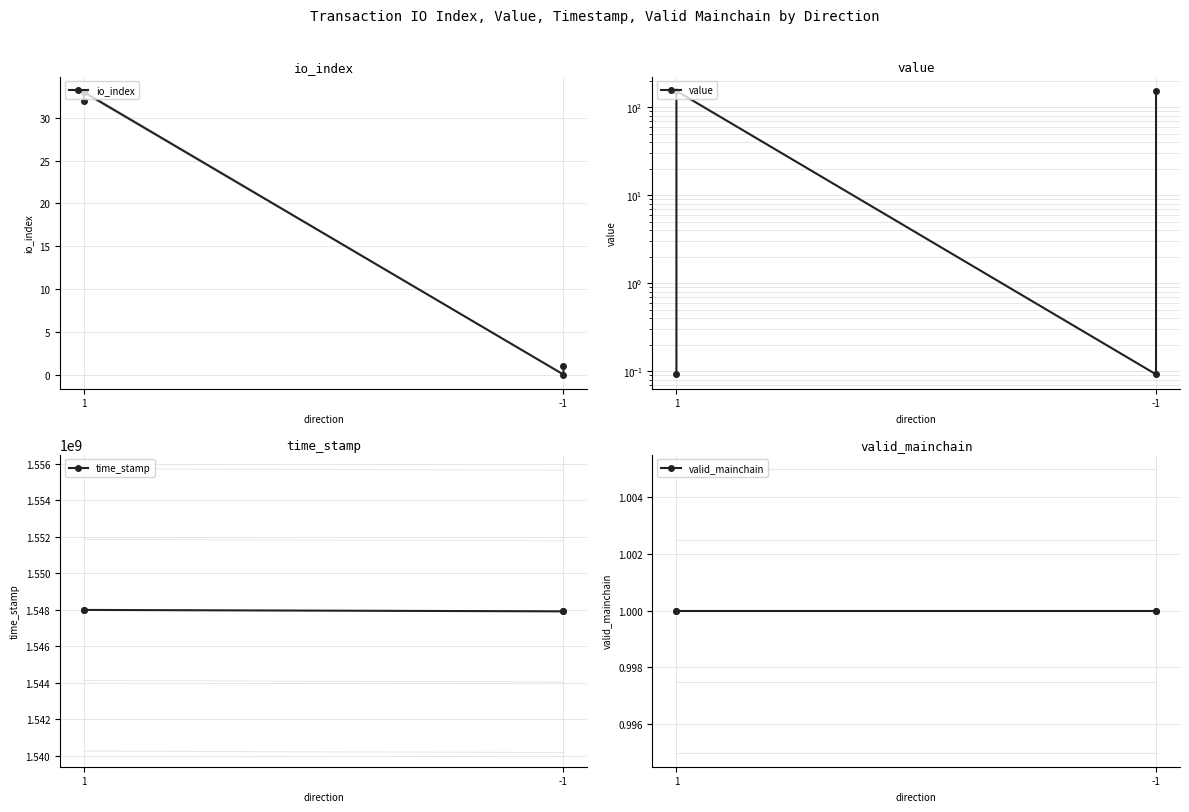

True or false: valid_mainchain and time_stamp intersect in this chart.

False